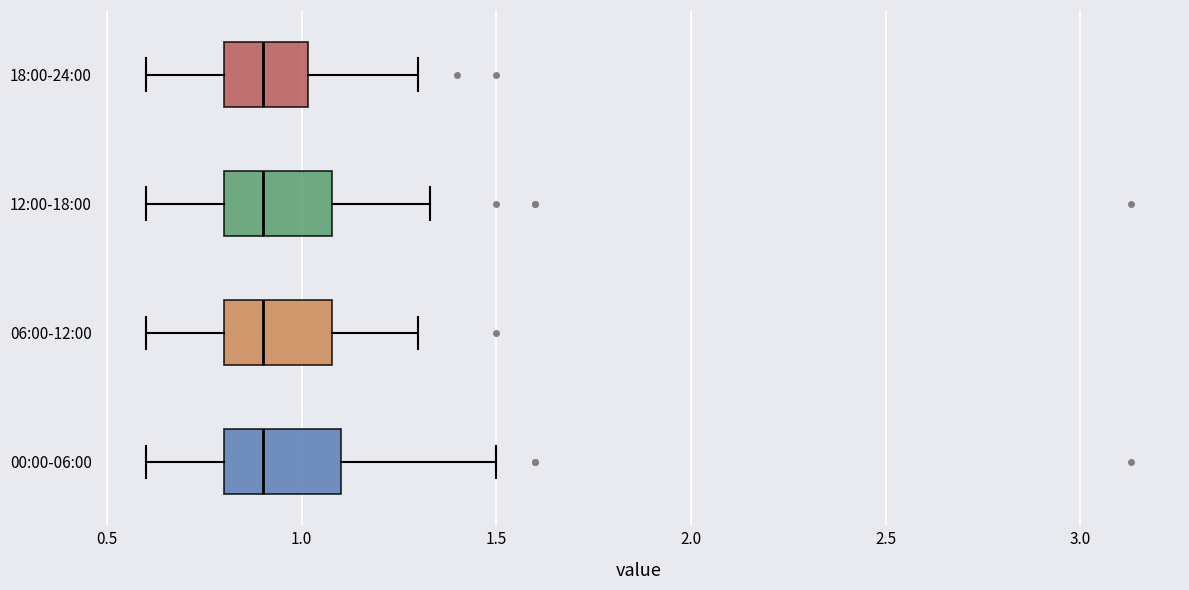

Reading bottom to top, read every box against the x-axis: the position of its median line, the range the box covers, and the ends of its whiskers. The values are not printed on the chart, so give them approximately, as read against the axis.

00:00-06:00: median 0.90, box 0.80 to 1.10, whiskers 0.60 to 1.50
06:00-12:00: median 0.90, box 0.80 to 1.10, whiskers 0.60 to 1.30
12:00-18:00: median 0.90, box 0.80 to 1.10, whiskers 0.60 to 1.35
18:00-24:00: median 0.90, box 0.80 to 1.00, whiskers 0.60 to 1.30